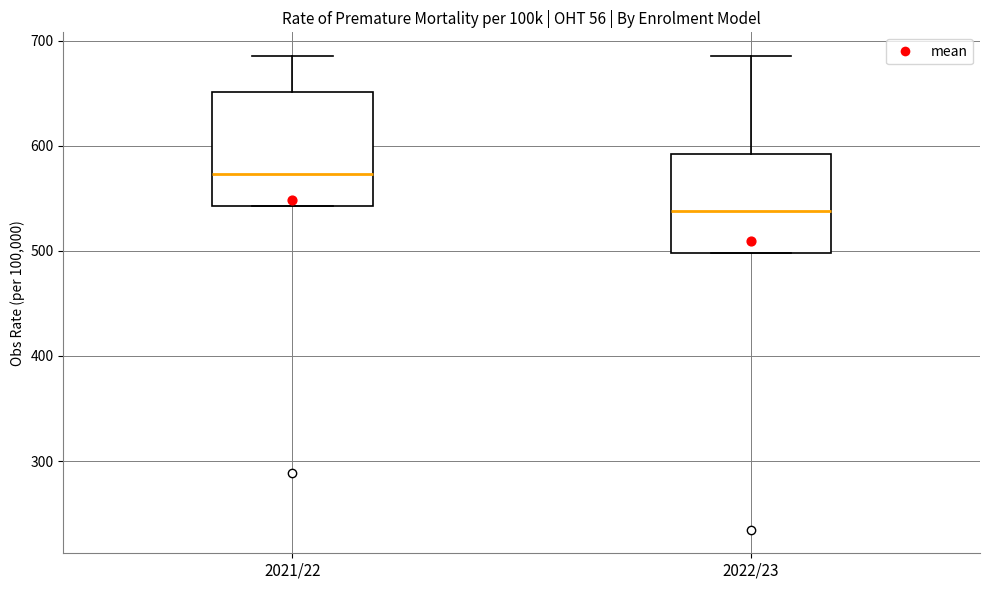

Which box's median line is the lowest?

2022/23